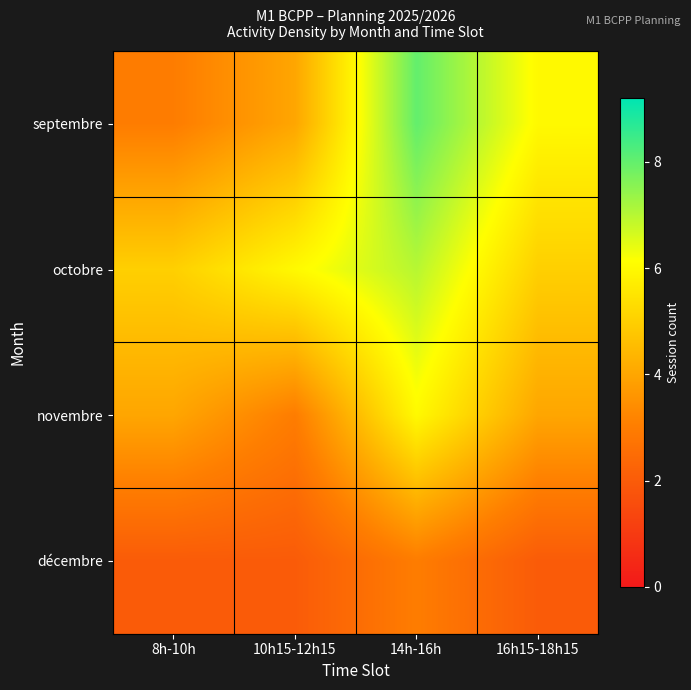

Which label corresponds to the smallest value in the chart?

8h-10h